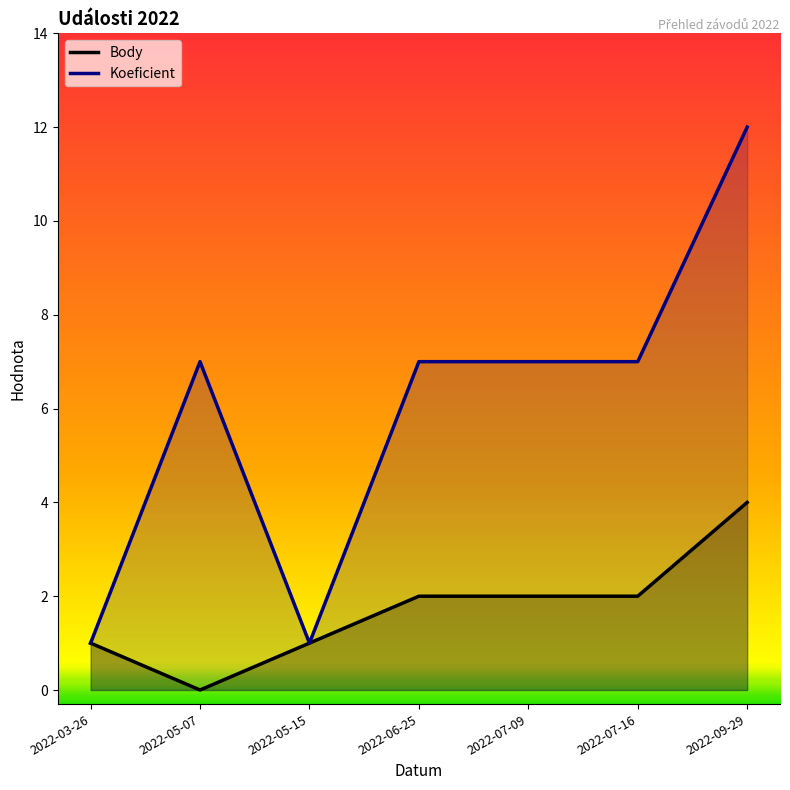

What position from the left is 2022-09-29?

7